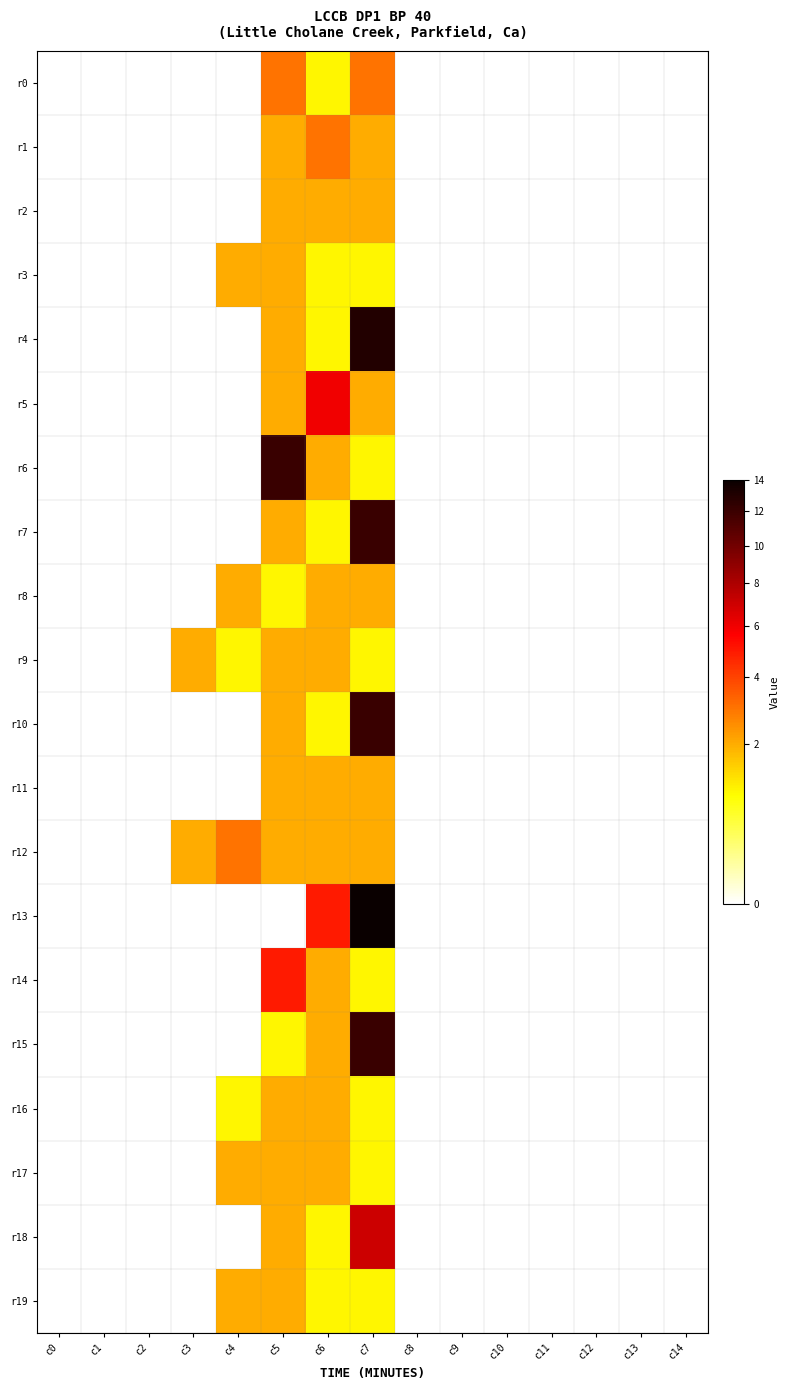

List the series in order of their peak value, highest first.

r13, r4, r6, r7, r10, r15, r18, r5, r14, r0, r1, r12, r2, r3, r8, r9, r11, r16, r17, r19